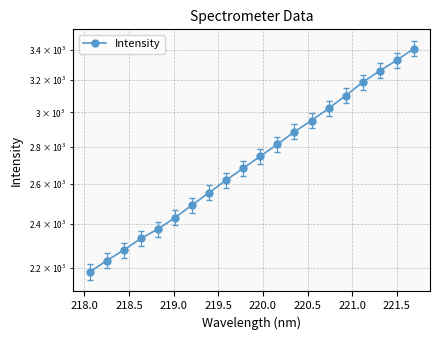

What is the value of the 8th point from the left?

2556.2